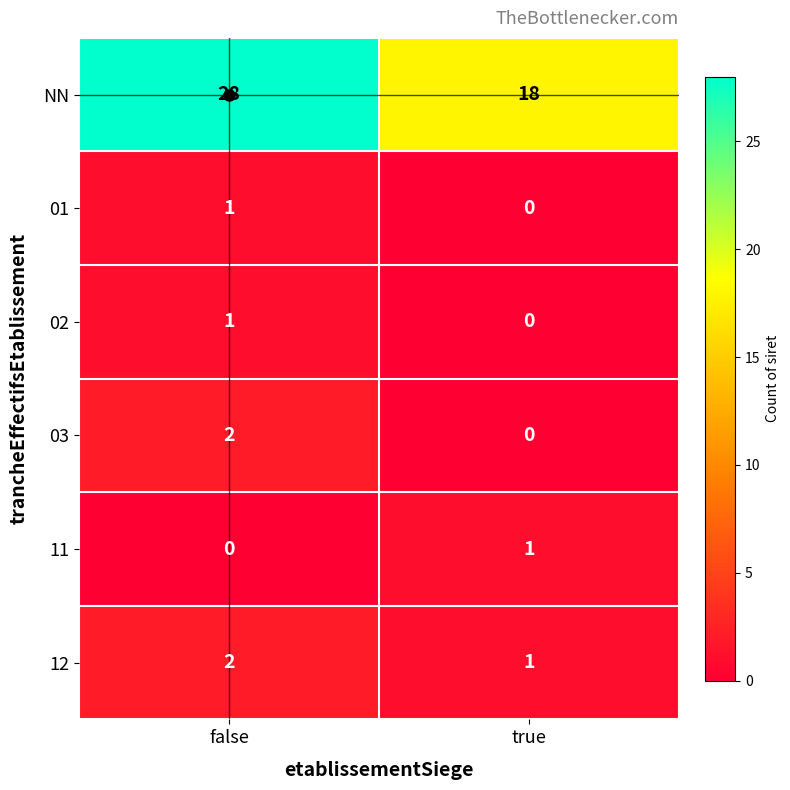

The value of 11 at false is 0. True or false?

True